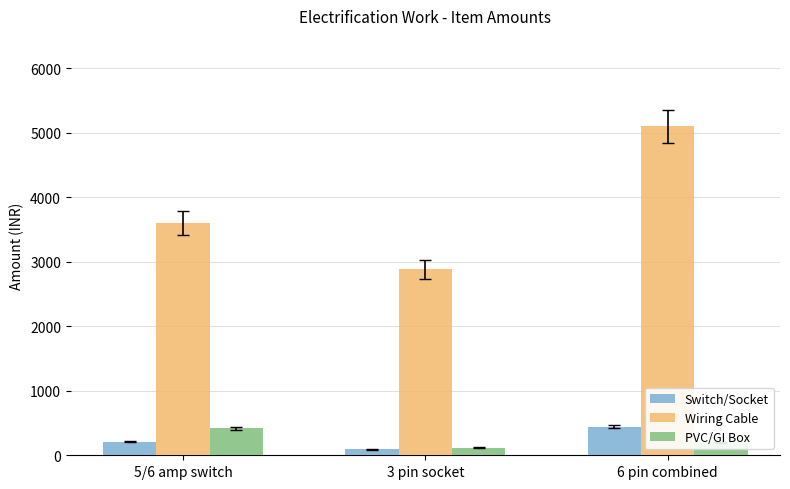

Which series has the largest range (max minus min)?

Wiring Cable